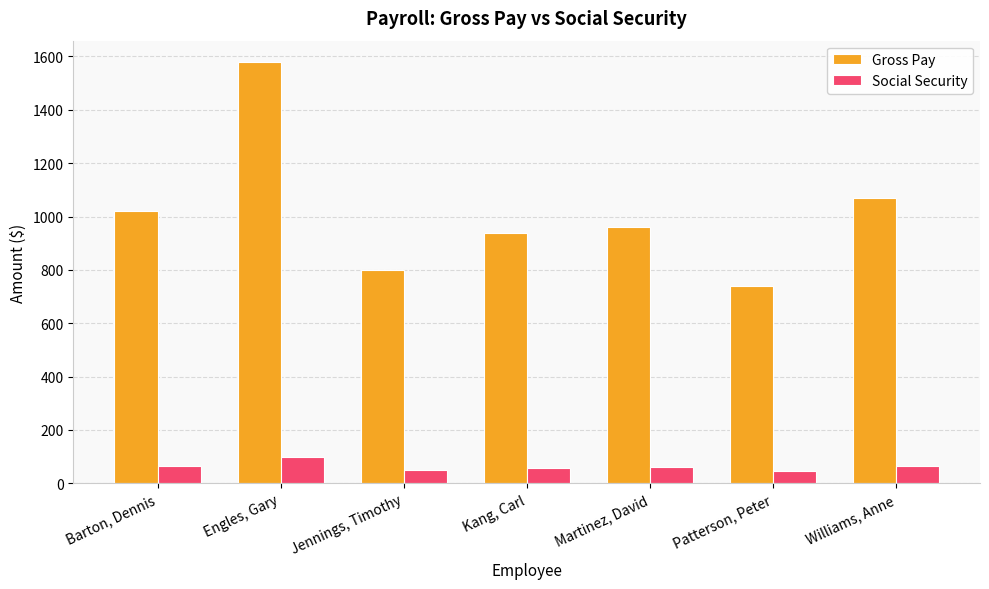

What are all the series names shown in the legend?

Gross Pay, Social Security